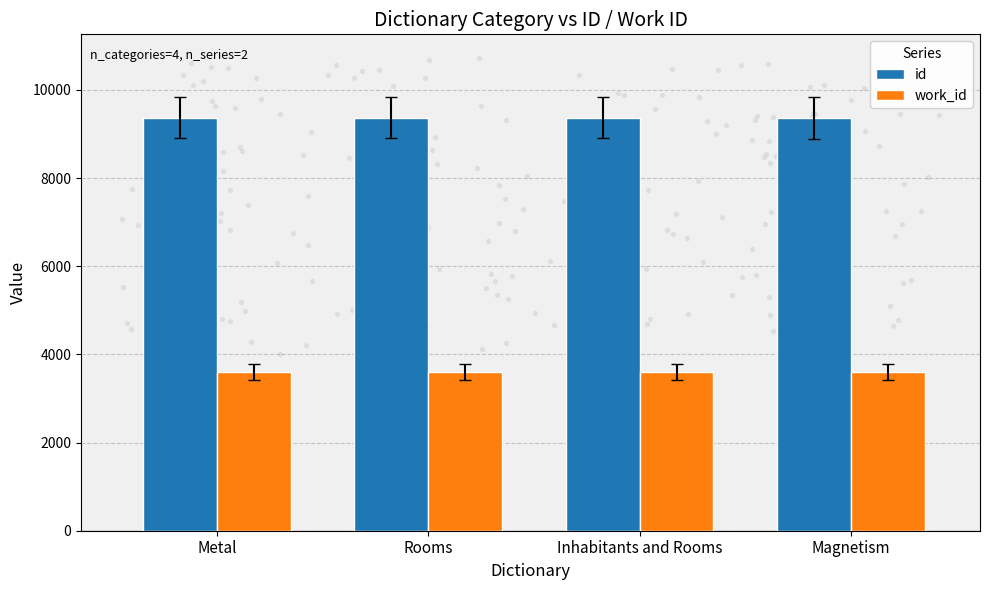

At how many categories does at least one series exceed 4772?

4